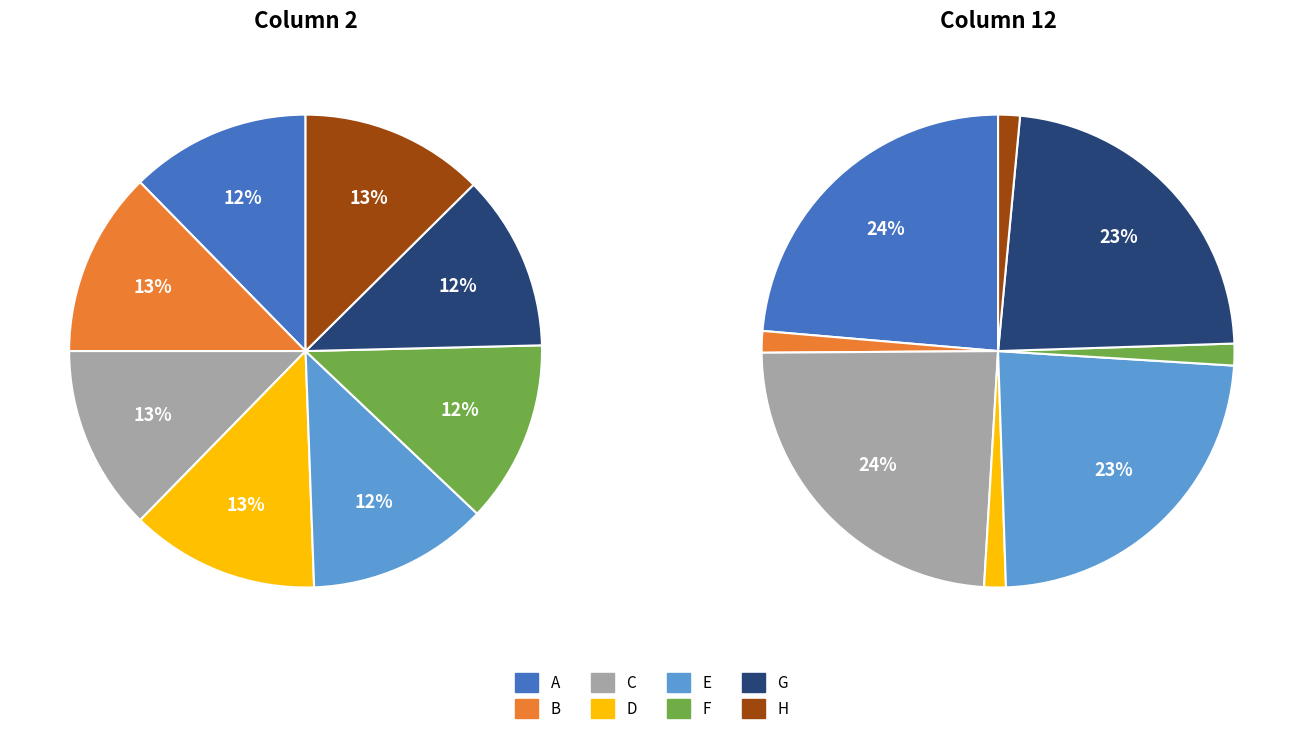

To the nearest percent, what is the difference between the largest and smallest slice percentages?

1%